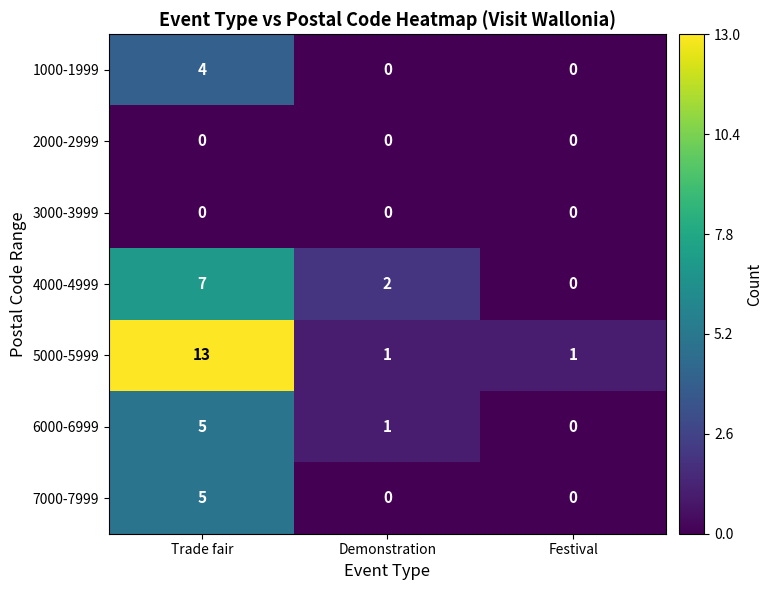

Which series has the largest range (max minus min)?

5000-5999